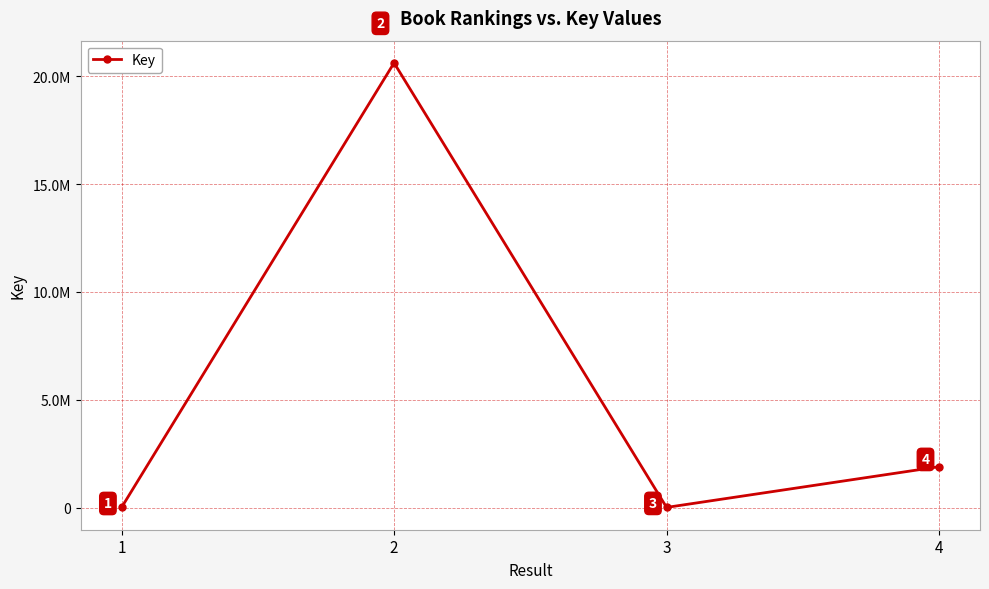

Does the chart have visible grid lines?

Yes